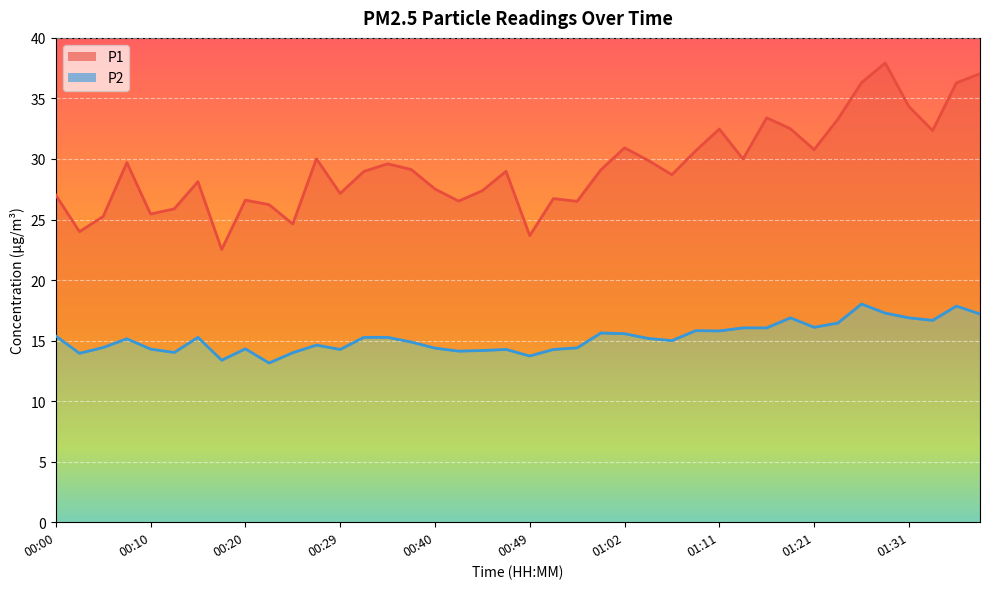

What is the difference between the highest and lowest values at 01:21?

14.7